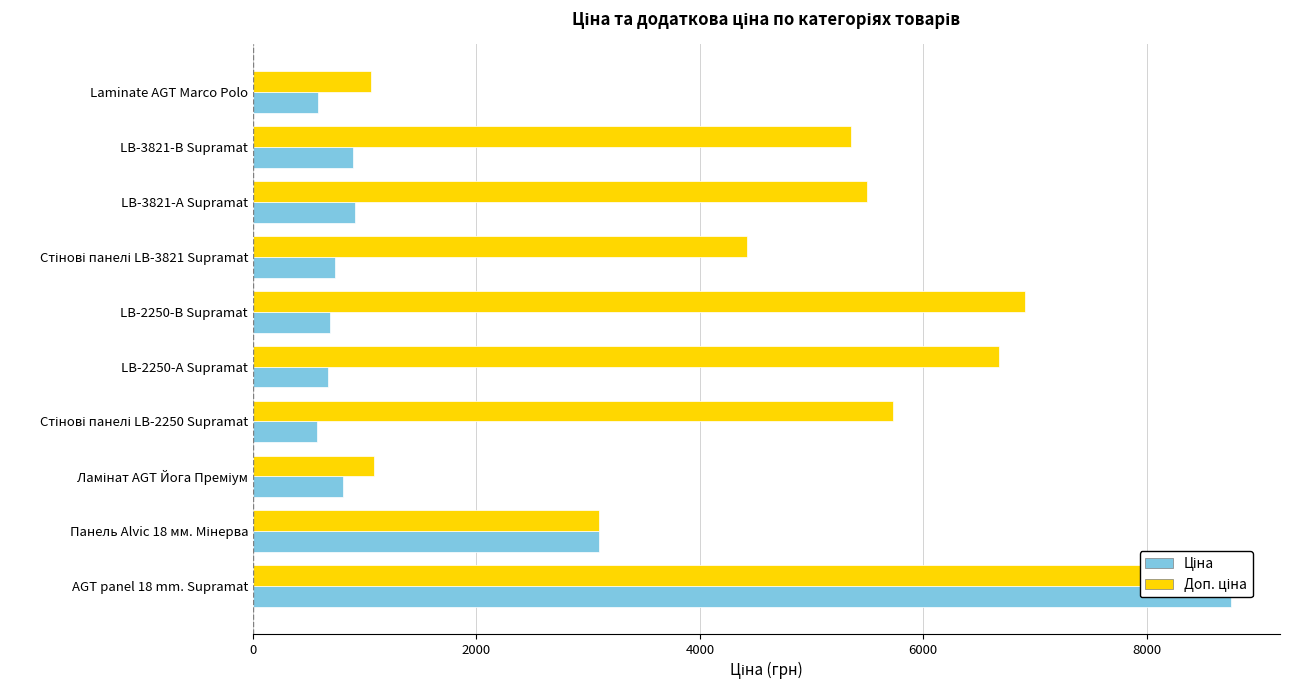

Which series has the largest range (max minus min)?

Ціна